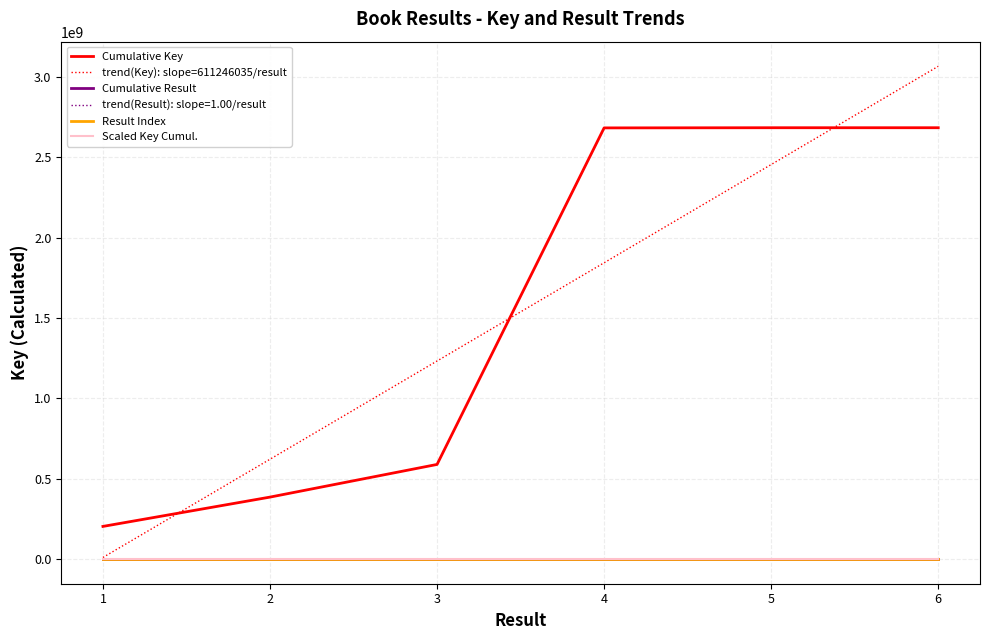

At how many categories does at least one series exceed 1192897331?

4